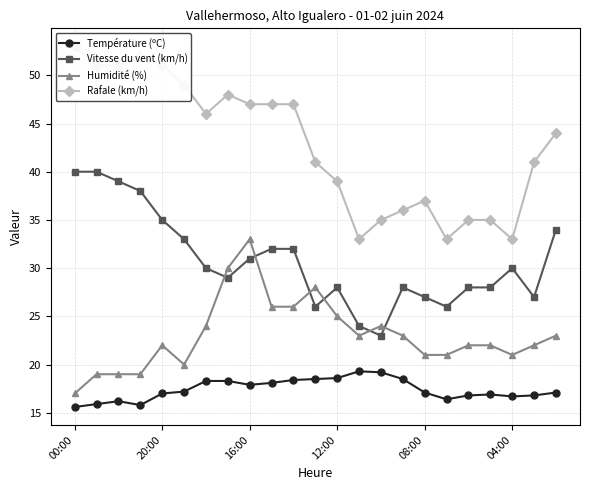

True or false: Température (ºC) and Vitesse du vent (km/h) intersect in this chart.

False